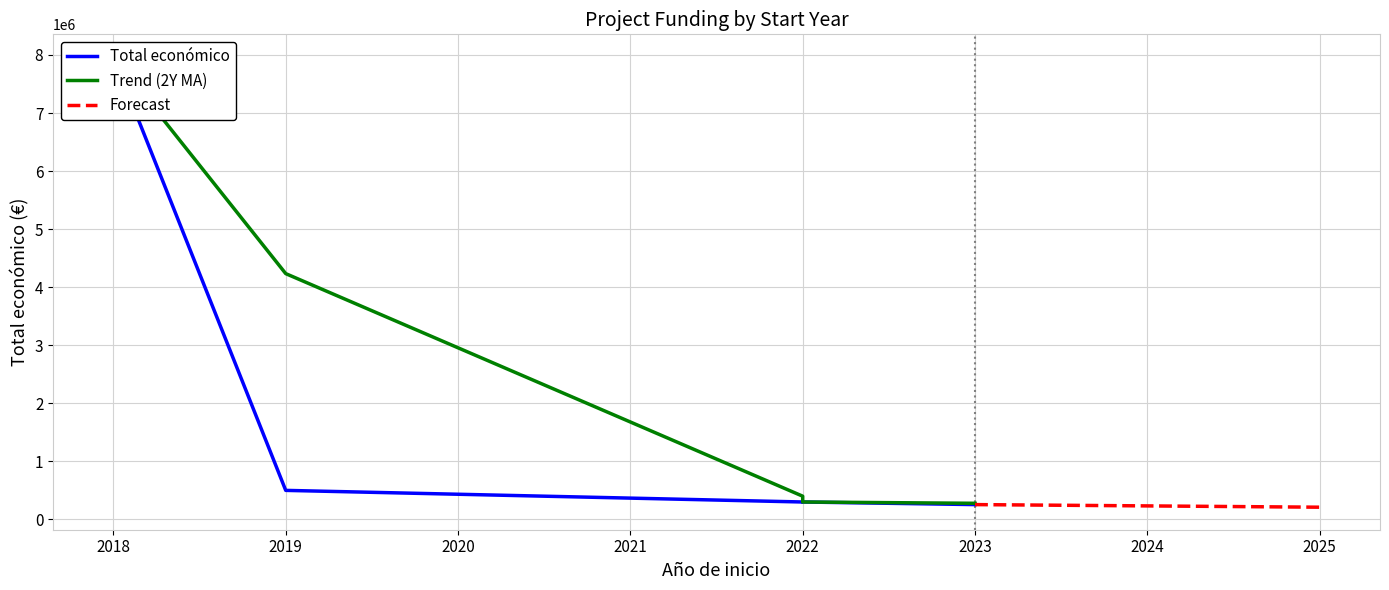

How many data points are above 299913?

2